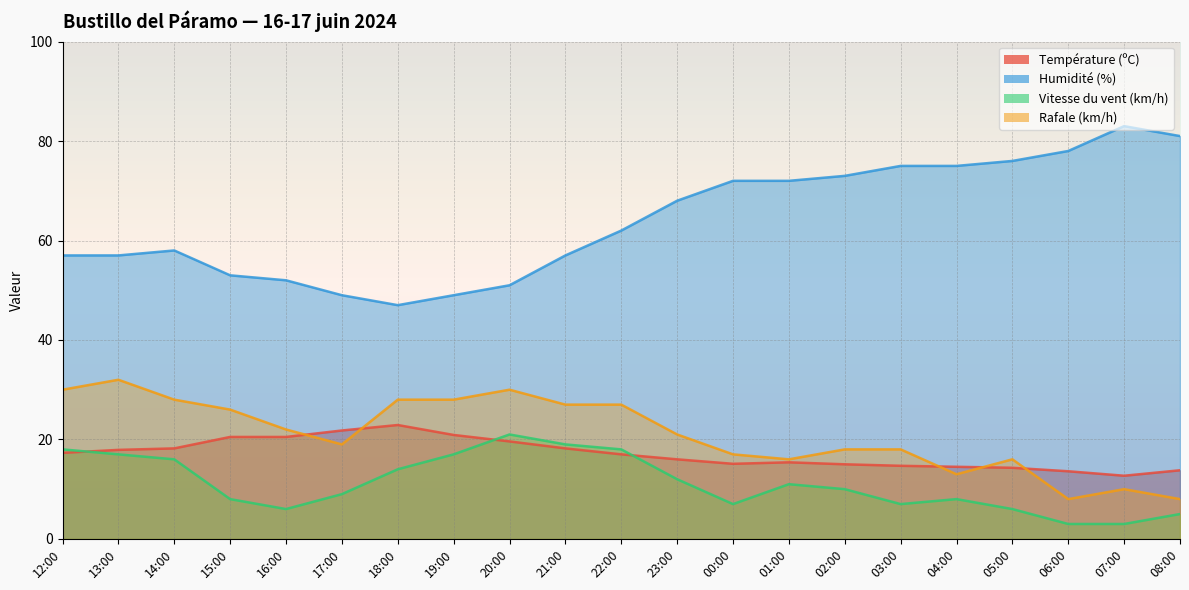

What is the difference between the Humidité (%) values at 13:00 and 08:00?

24.0